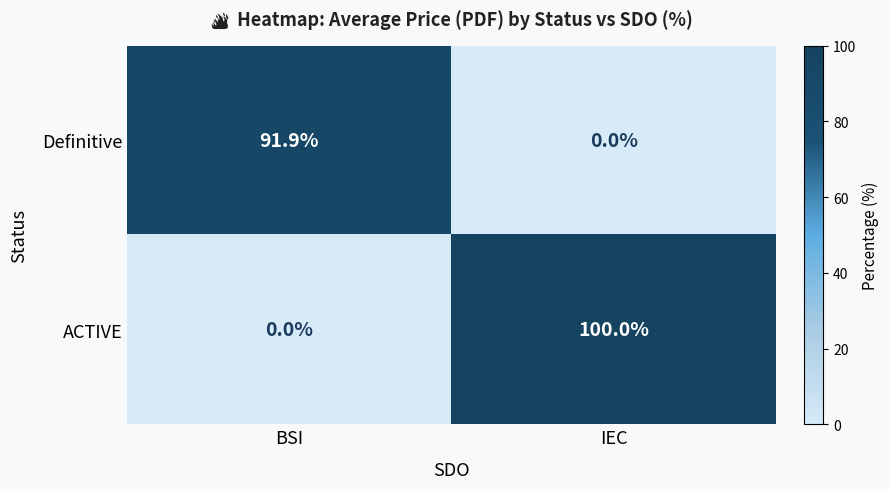

At BSI, list the series in order from largest to smallest.

Definitive, ACTIVE